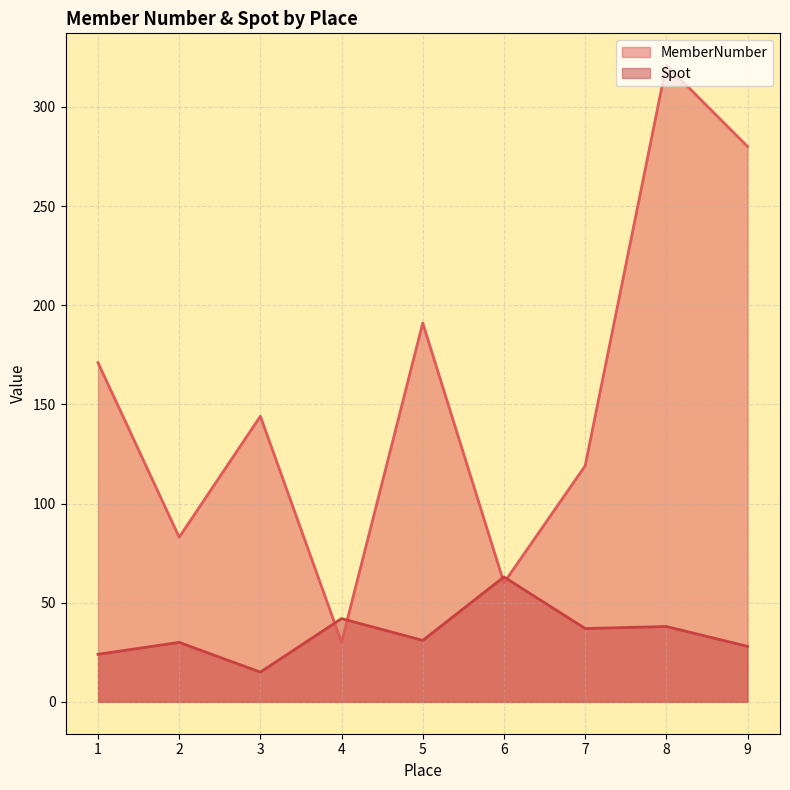

How many lines are shown in the chart?

2